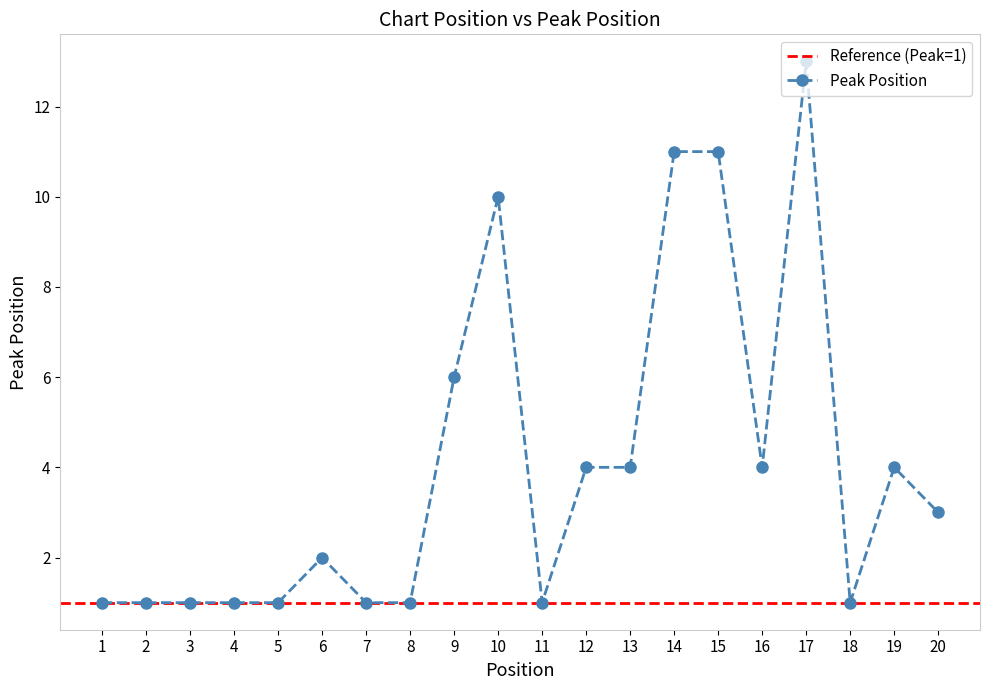

What is the difference between the maximum and minimum values?

12